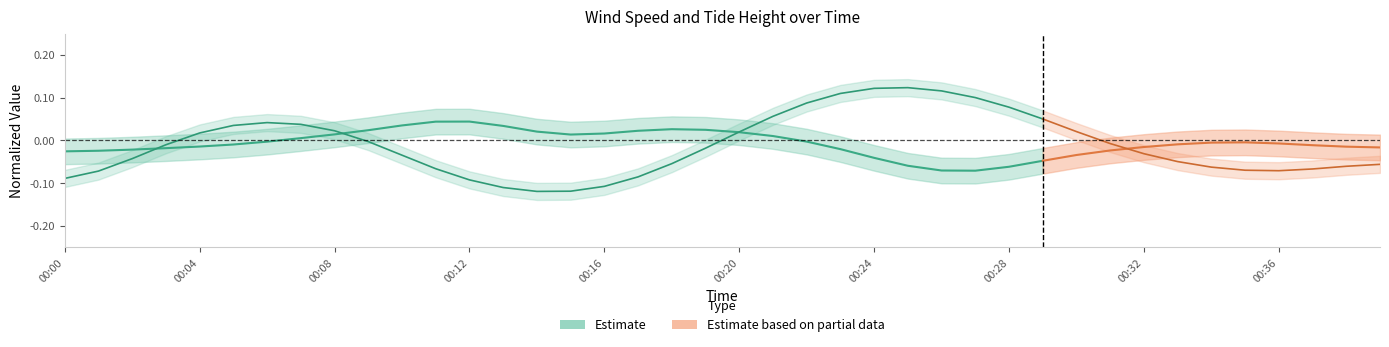

At which label is tide_ht_avg closest to 0?

00:36